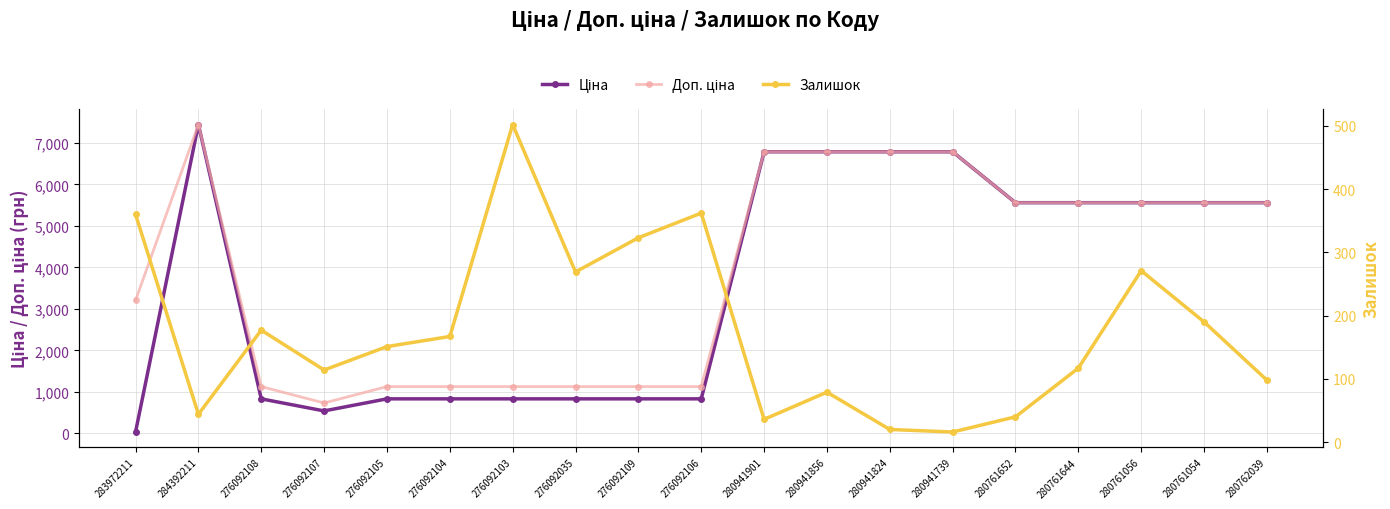

What is the difference between the maximum and minimum values in the Залишок series?

486.0